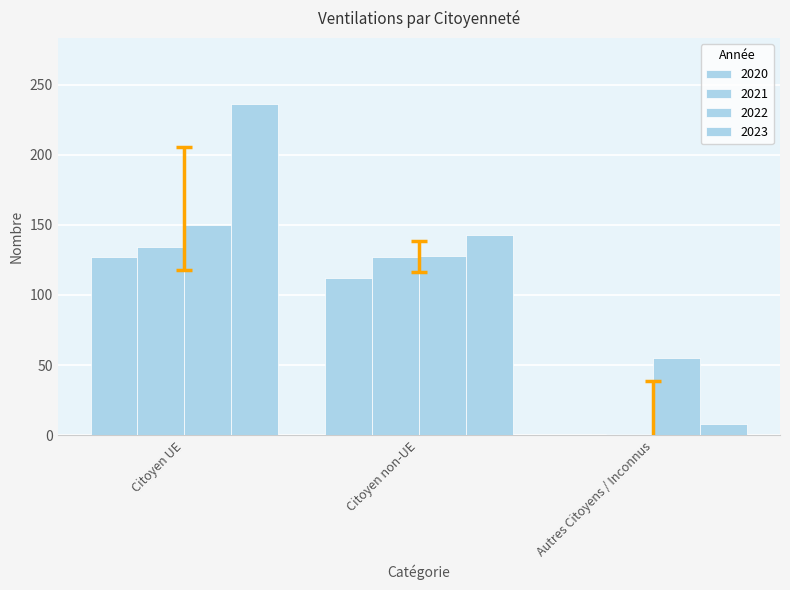

What is the total value across all series at Citoyen UE?

647